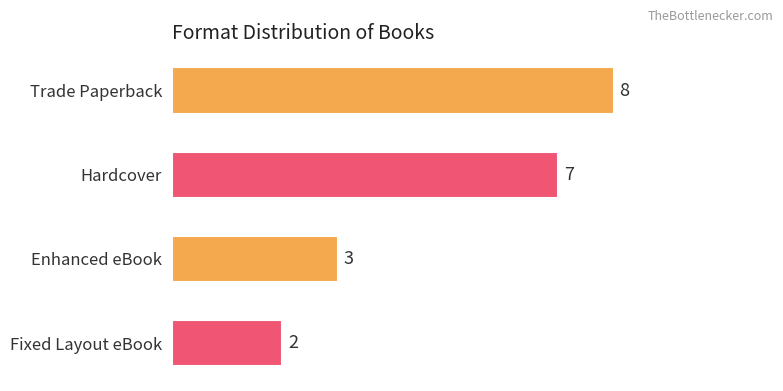

Count the values in the range 3 to 8.

3